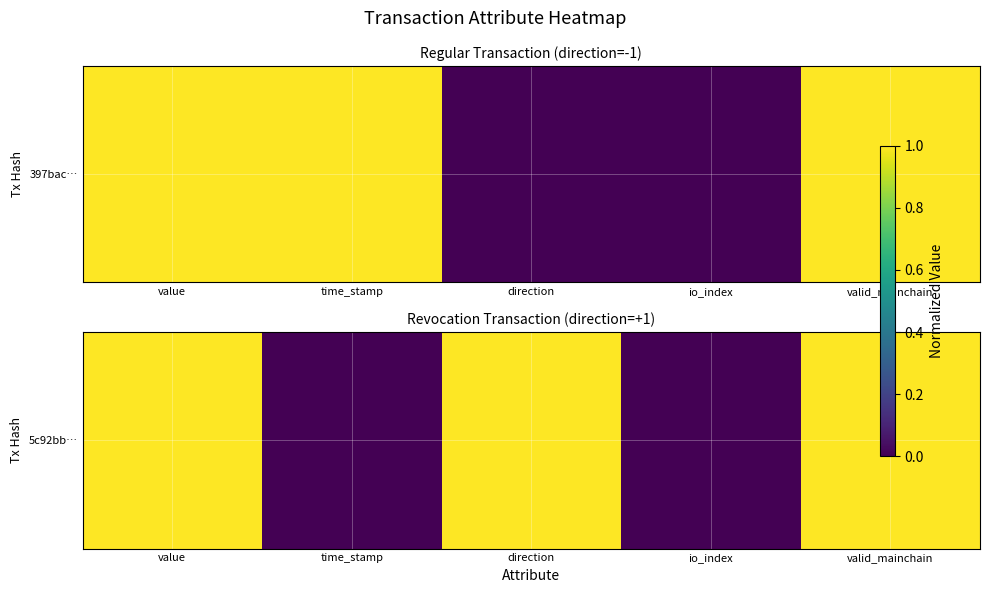

What is the average value?

1.4